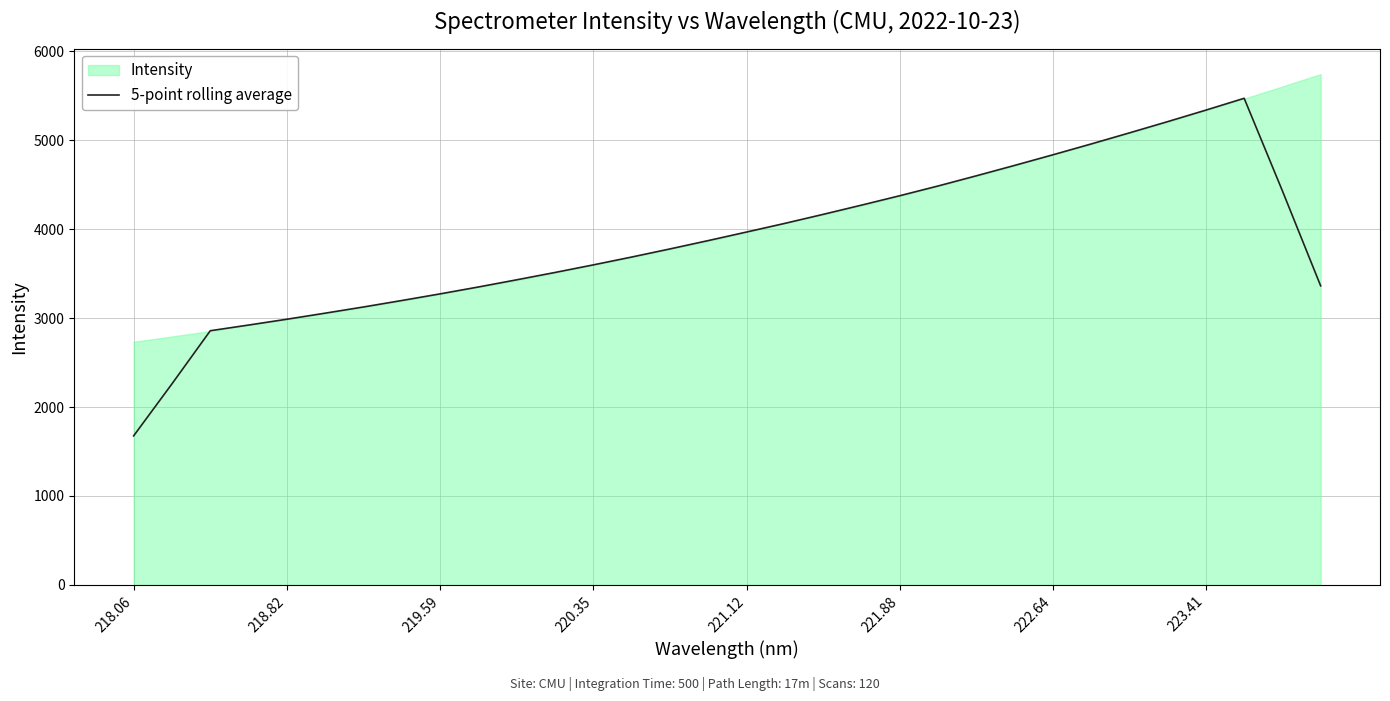

What is the minimum value for 5-point rolling average?

1675.6